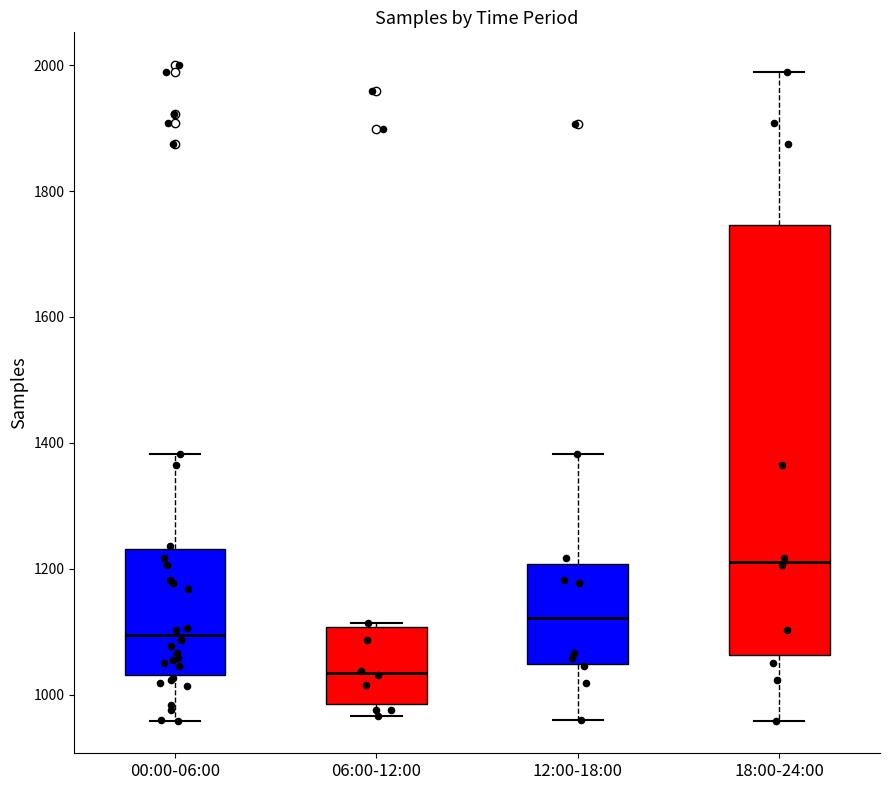

Reading left to right, transcribe this box plot: for each box, give where its median line is, the range the box spans, and where its two whiskers end, as read against the y-axis. The values are not printed on the chart, so give them approximately, as read against the axis.

00:00-06:00: median 1100, box 1040 to 1240, whiskers 960 to 1380
06:00-12:00: median 1040, box 980 to 1100, whiskers 960 to 1120
12:00-18:00: median 1120, box 1040 to 1200, whiskers 960 to 1380
18:00-24:00: median 1220, box 1060 to 1740, whiskers 960 to 1980